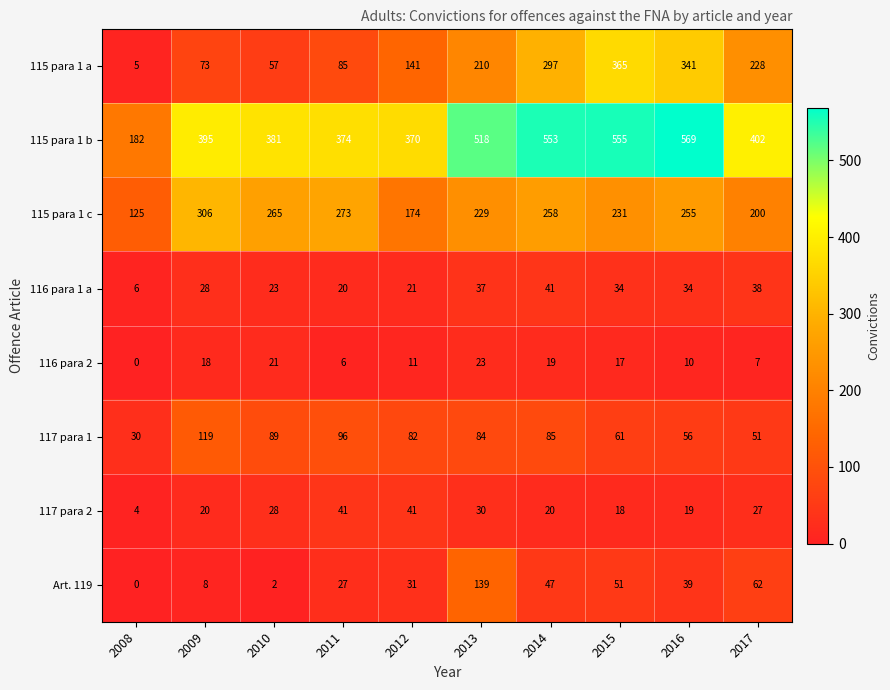

Which series has the largest total across all categories?

115 para 1 b